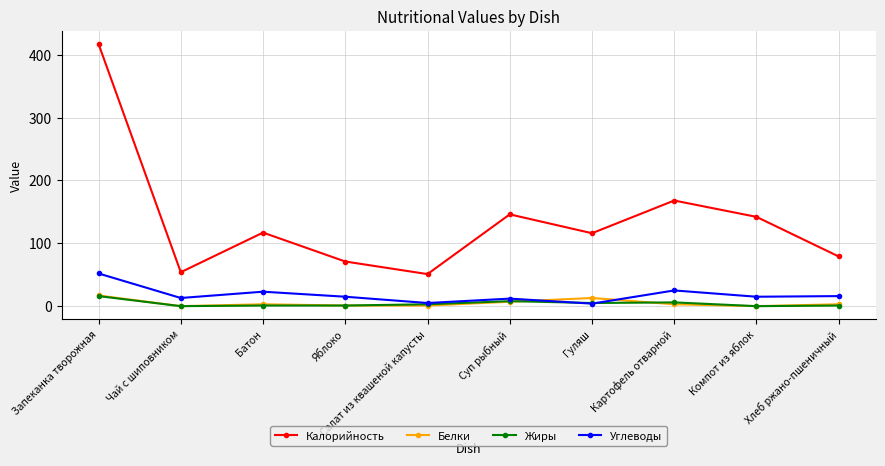

Where is the first local minimum for Углеводы?

Чай с шиповником